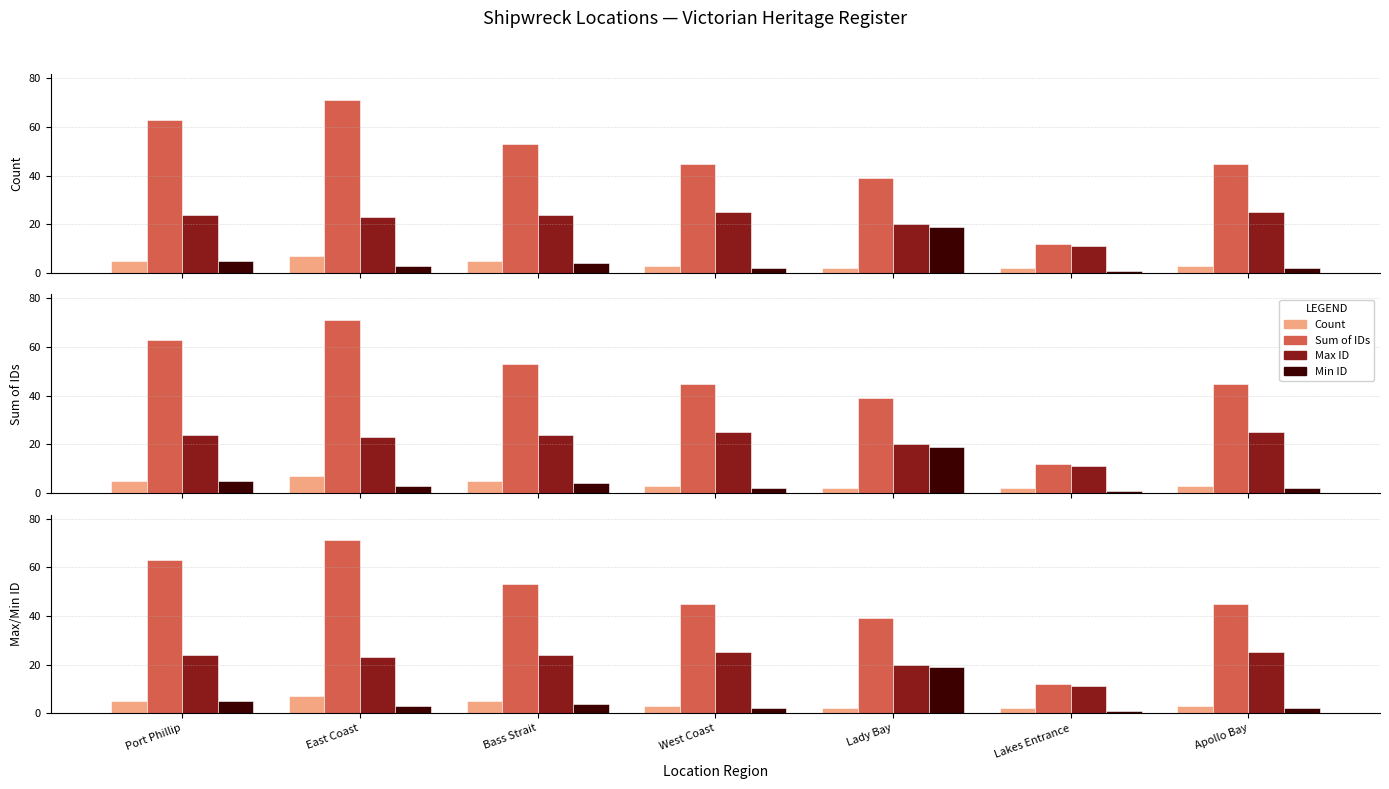

Between Bass Strait and Lady Bay, which series saw the biggest shift?

Min ID